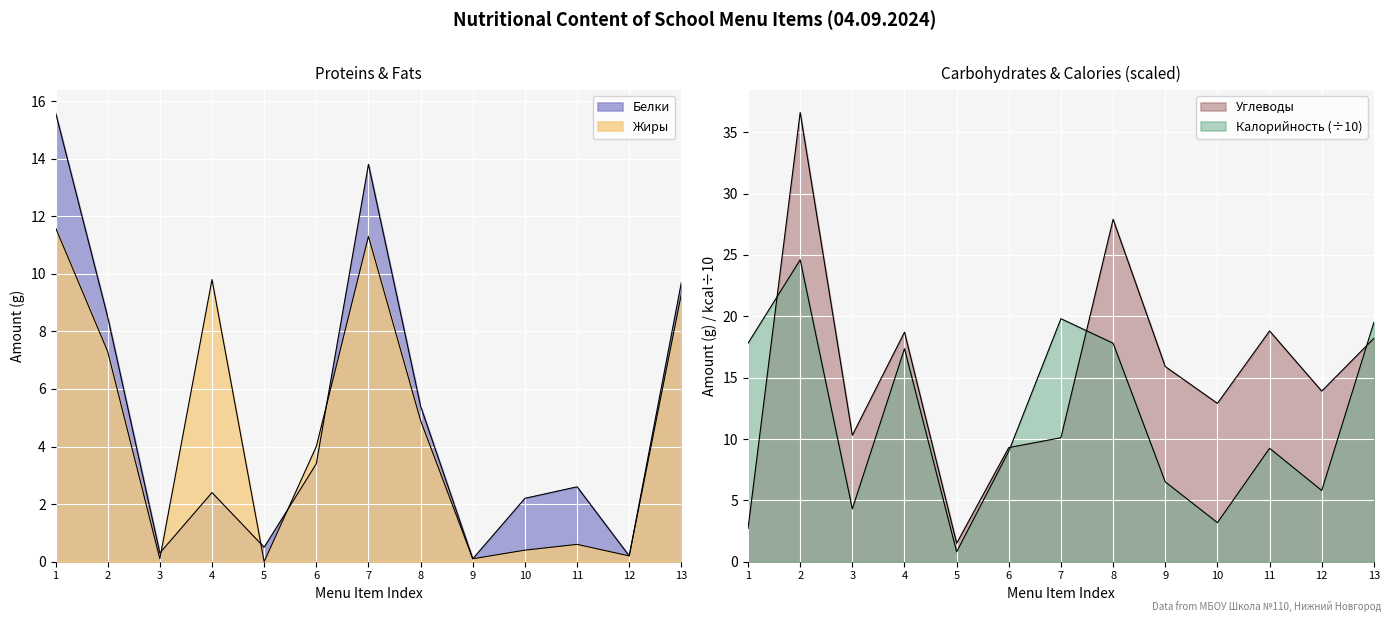

The value of Углеводы at 1 is 4.0. True or false?

False